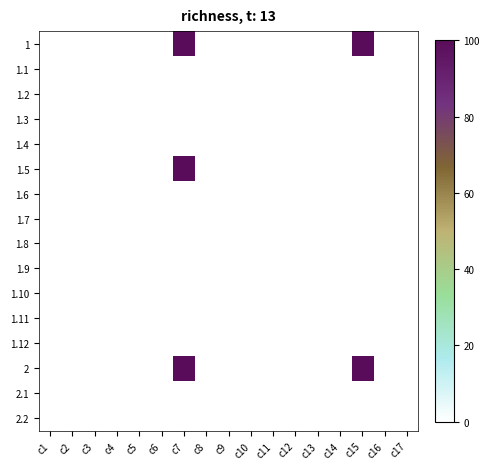

List the series in order of their peak value, lowest first.

1.1, 1.2, 1.3, 1.4, 1.6, 1.7, 1.8, 1.9, 1.10, 1.11, 1.12, 2.1, 2.2, 1, 1.5, 2